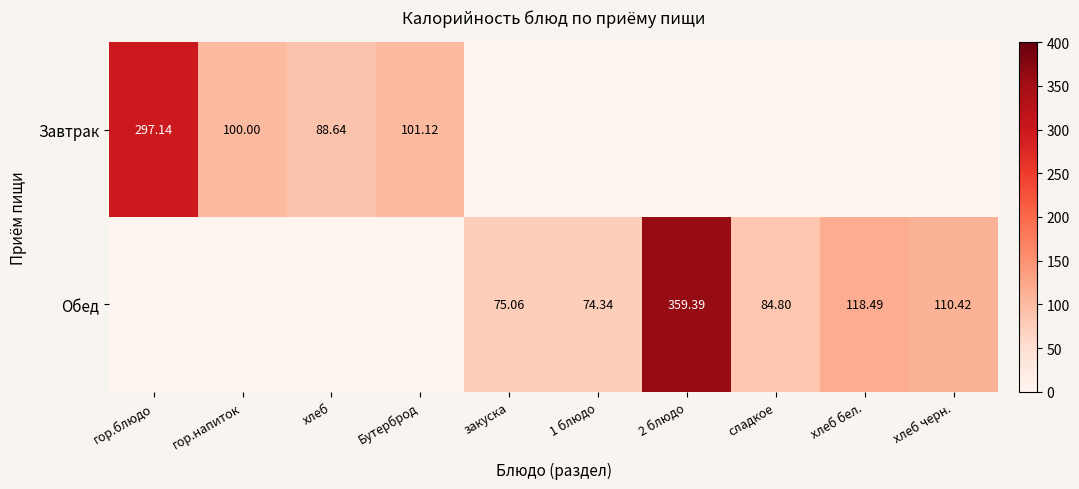

Is it true that Завтрак equals 0.0 at хлеб бел.?

True